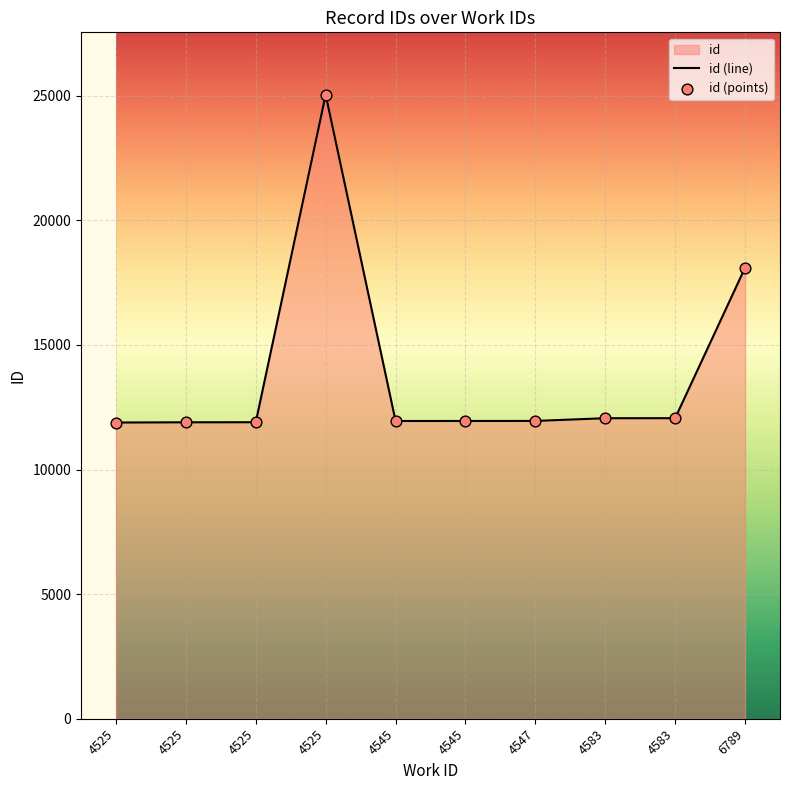

Which series reaches the minimum Y coordinate?

id (line)